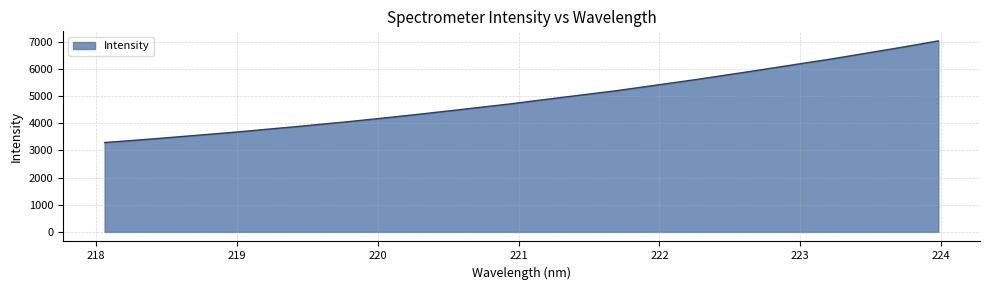

What is the smallest value displayed?

3285.8